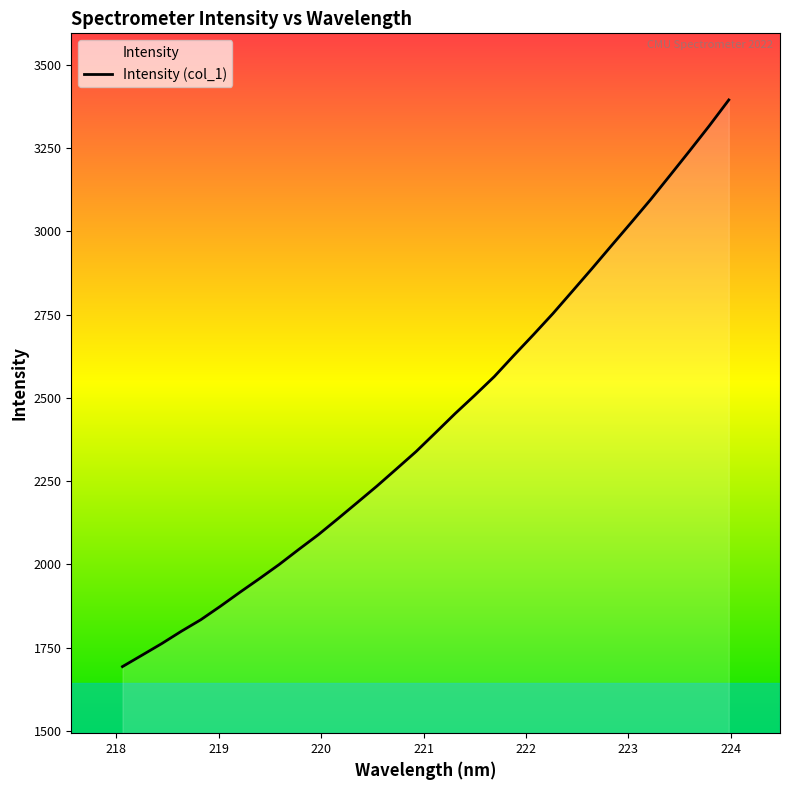

Reading left to right, extract all data points from this chart.

1693.2	1727.6	1762.1	1799.1	1834.0	1874.4	1916.5	1957.5	1999.7	2044.9	2089.1	2137.1	2186.0	2235.3	2286.9	2338.9	2395.7	2453.1	2507.8	2564.0	2627.5	2689.7	2753.3	2820.8	2888.5	2957.6	3026.2	3095.7	3168.8	3242.3	3317.0	3394.8